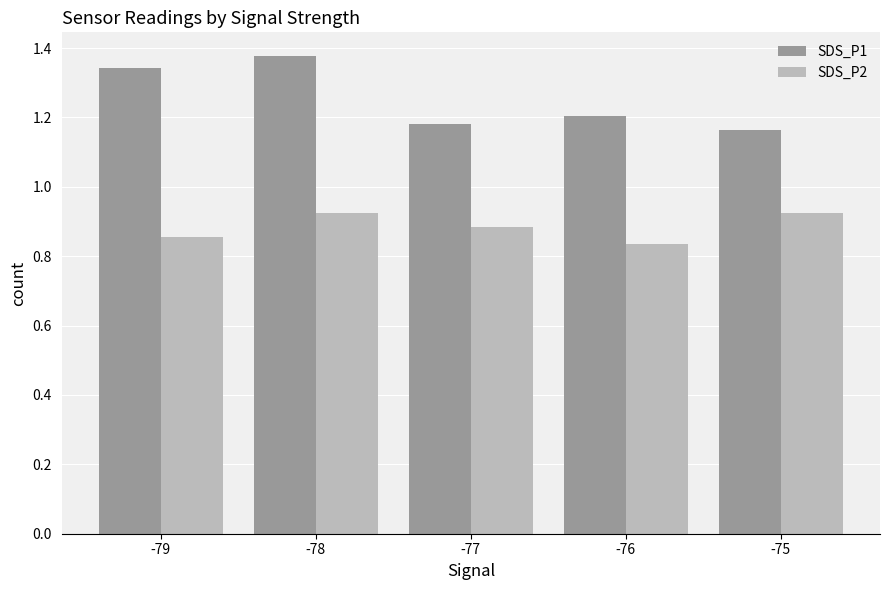

How many SDS_P1 values are between 1 and 2?

5